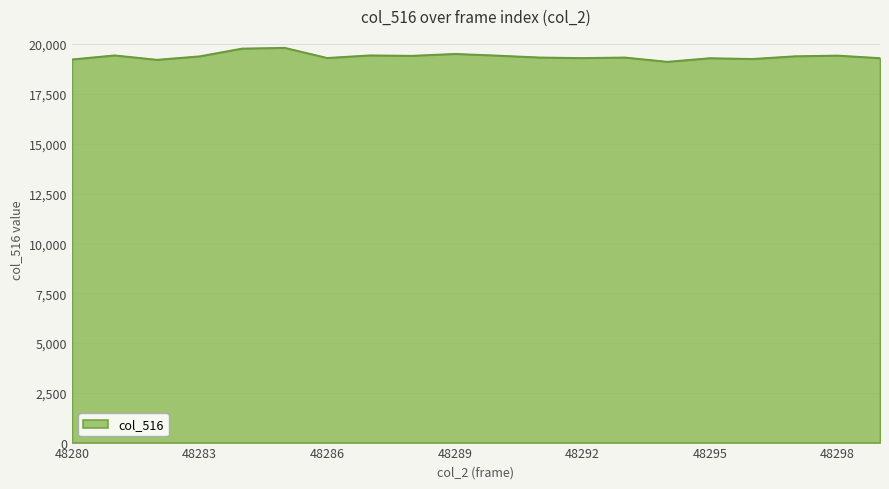

What is the maximum value shown in the chart?

19817